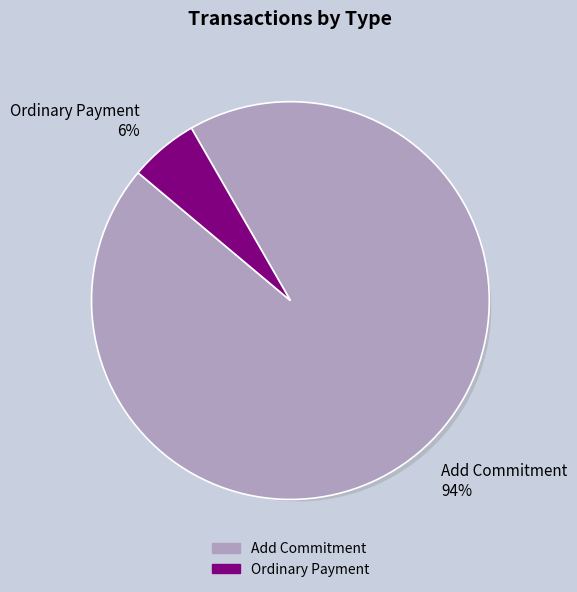

What percentage is the Ordinary Payment slice, to the nearest percent?

6%